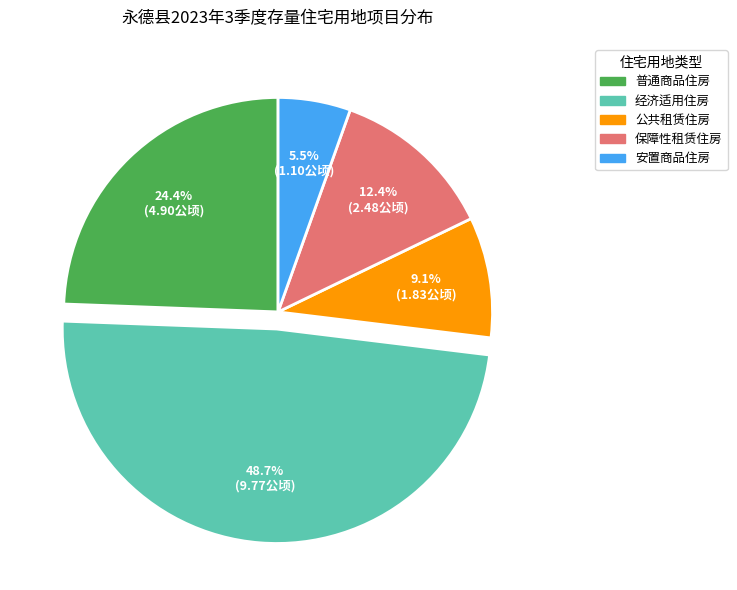

Does any single category account for the majority?

No